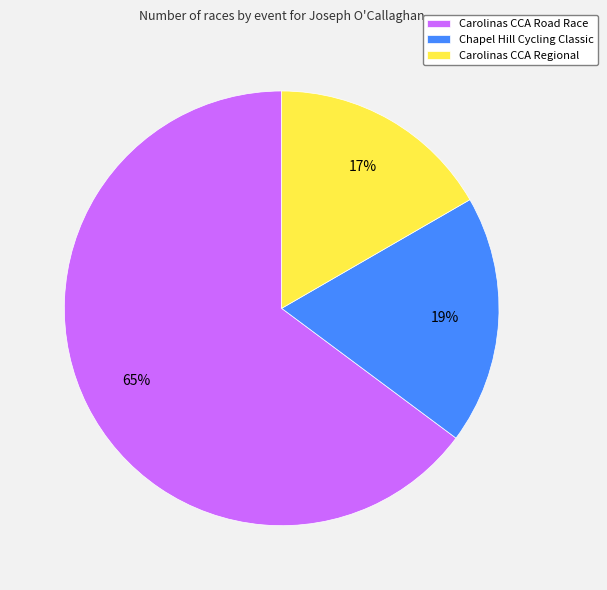

To the nearest percent, what portion does Chapel Hill Cycling Classic represent?

19%